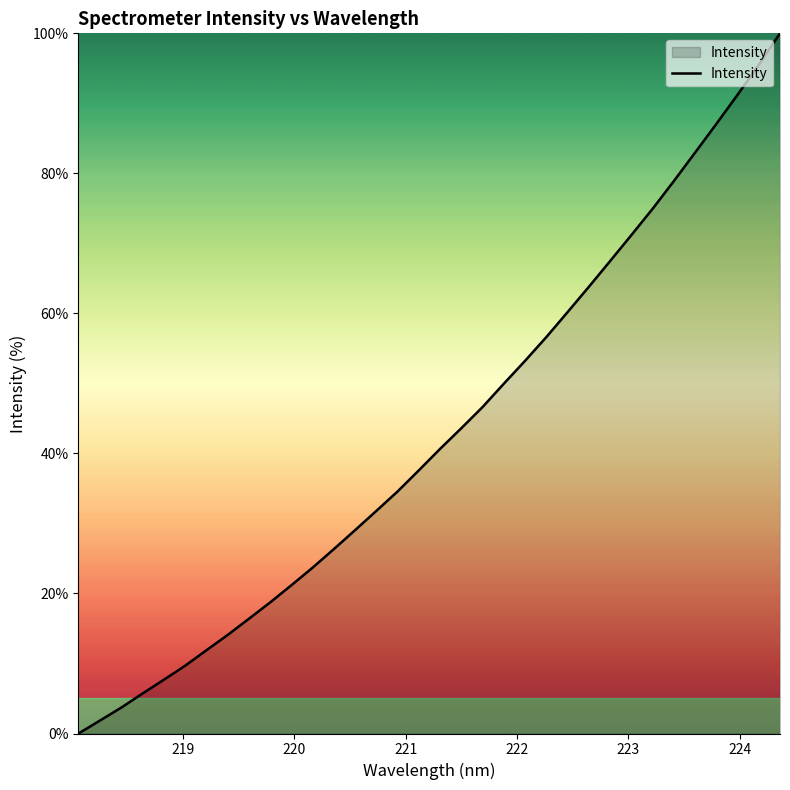

What is the difference between the maximum and minimum values?

100.0